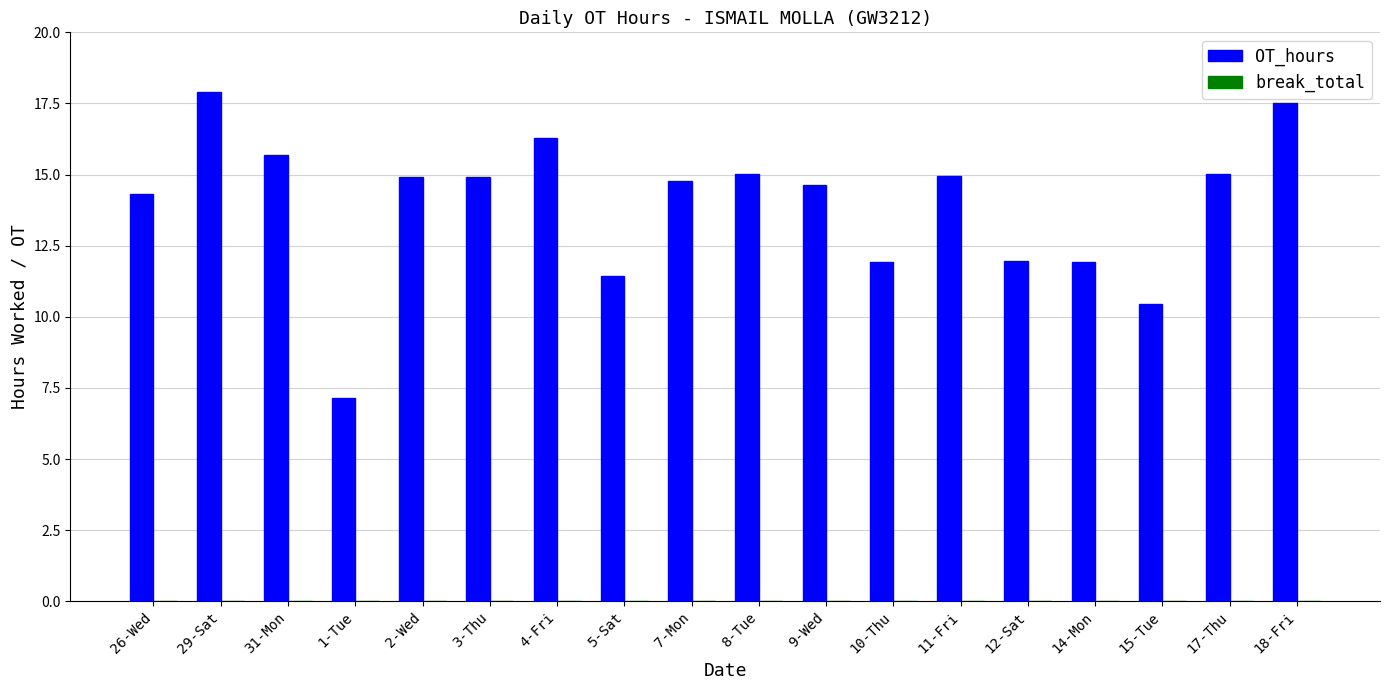

What is the maximum value shown in the chart?

17.9